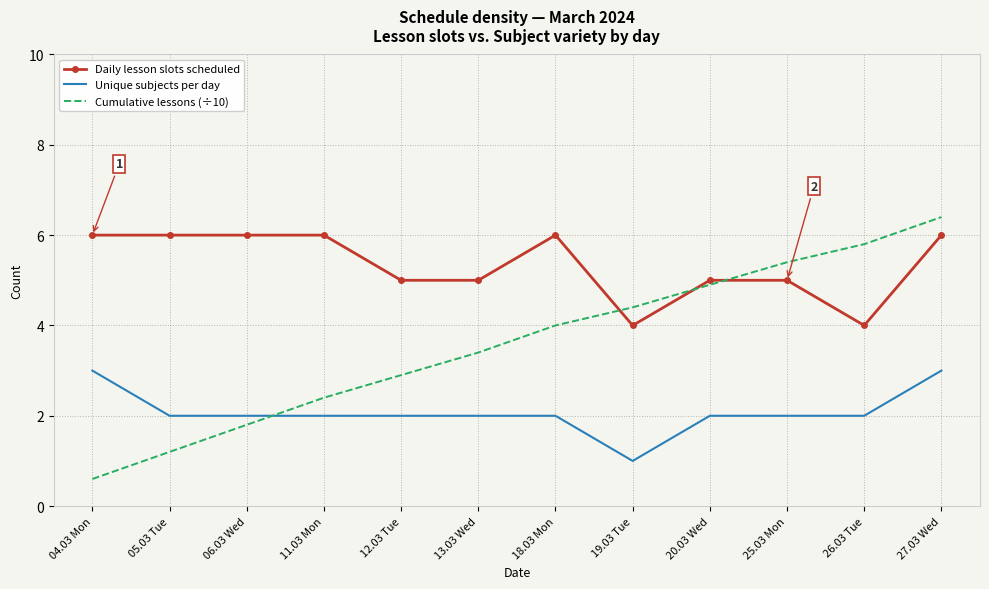

What is the minimum value shown in the chart?

0.6